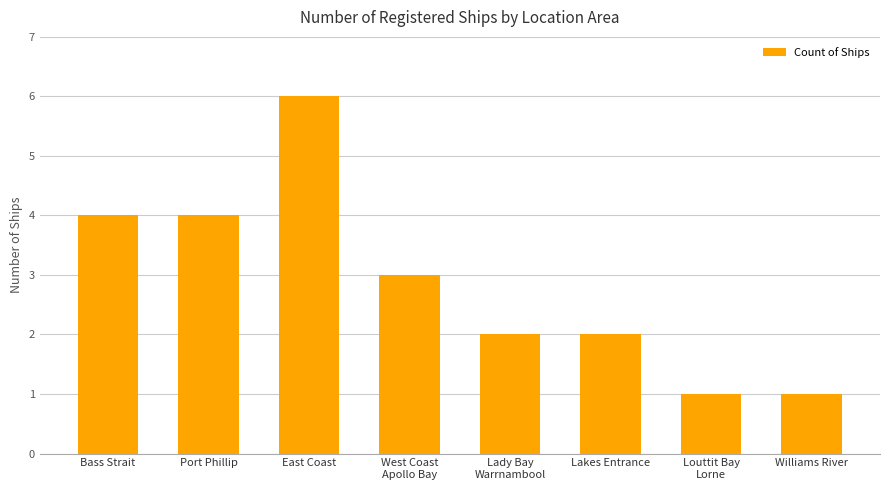

Read the value at Lady Bay
Warrnambool.

2